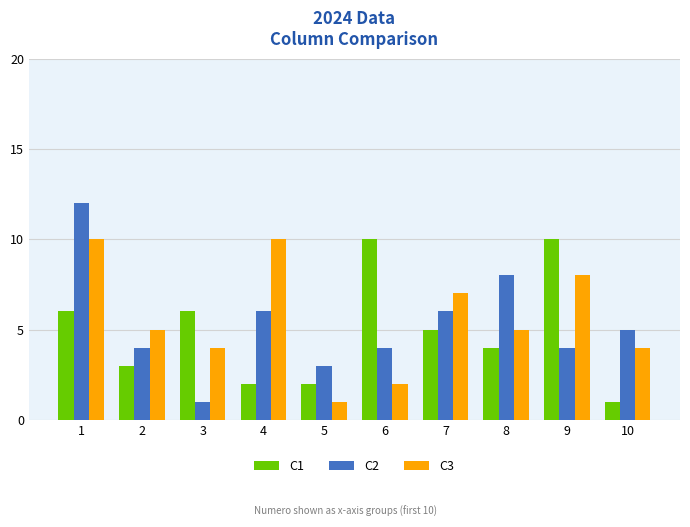

What is the greatest value displayed?

12